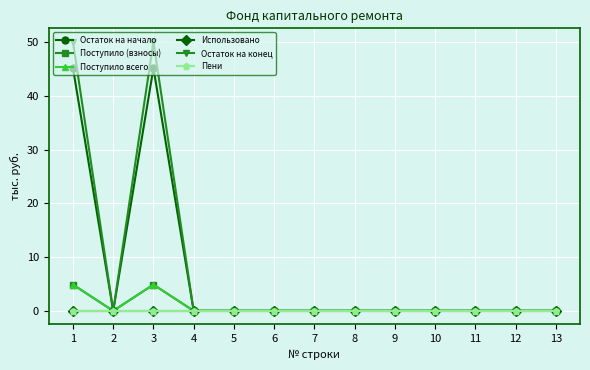

At how many categories does at least one series exceed 9?

2